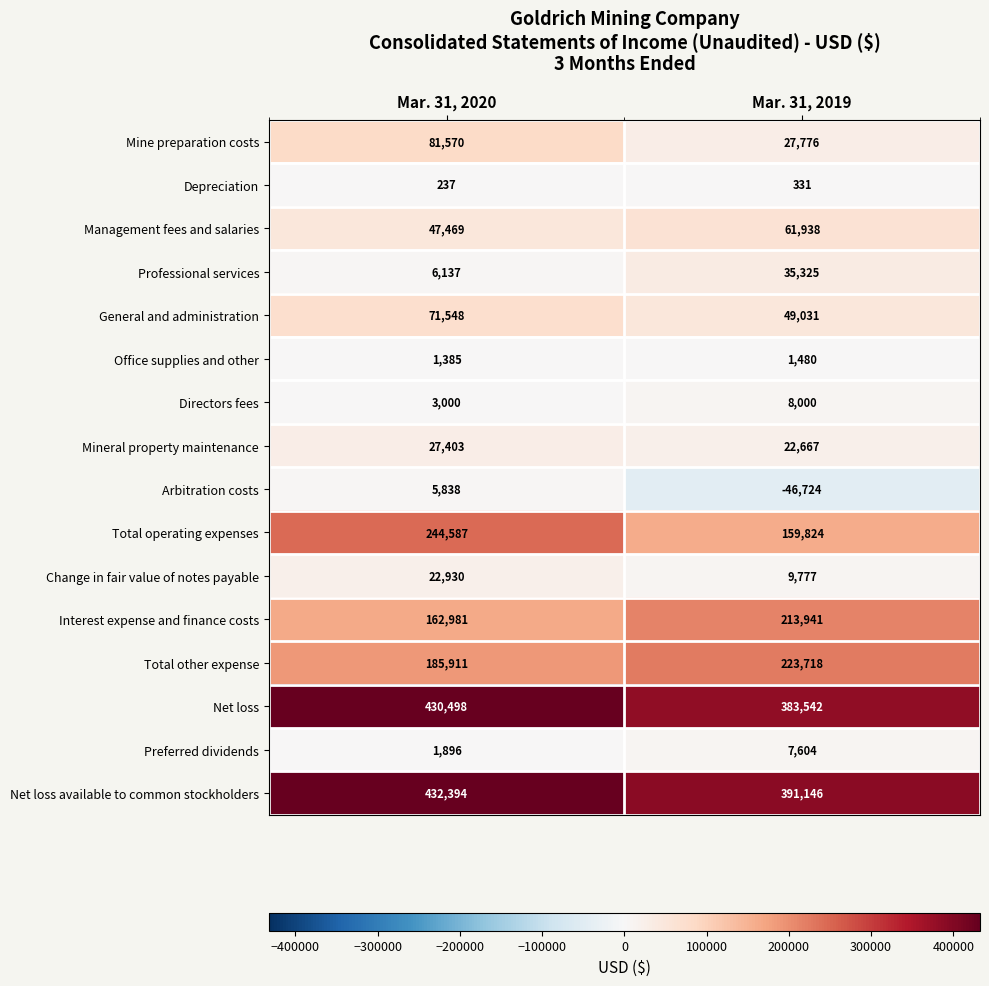

List the series in order of their peak value, lowest first.

Depreciation, Office supplies and other, Arbitration costs, Preferred dividends, Directors fees, Change in fair value of notes payable, Mineral property maintenance, Professional services, Management fees and salaries, General and administration, Mine preparation costs, Interest expense and finance costs, Total other expense, Total operating expenses, Net loss, Net loss available to common stockholders